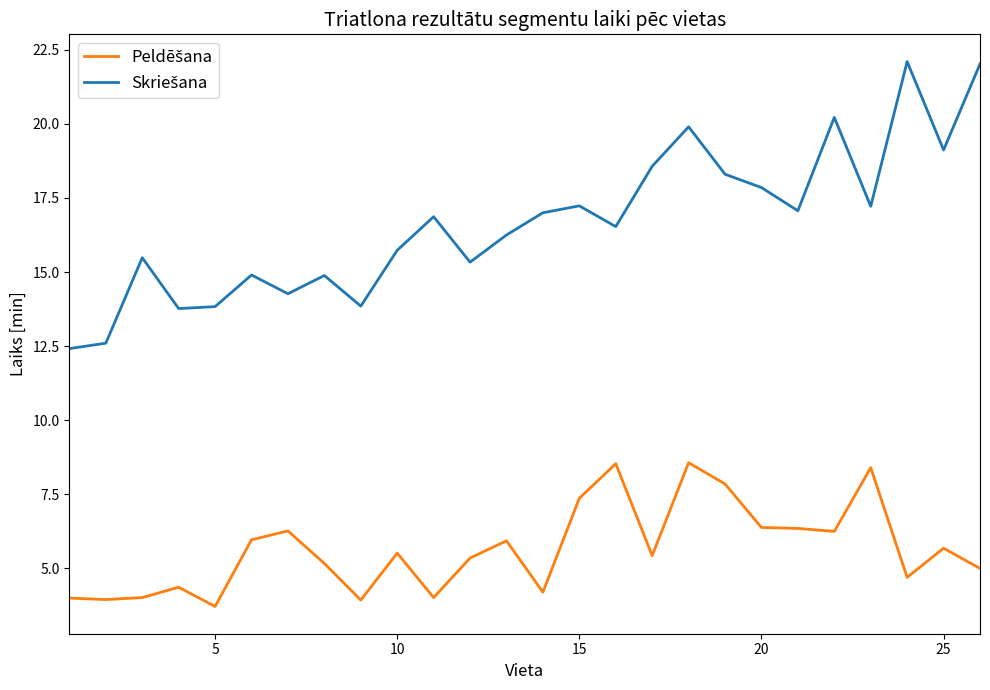

What is the greatest value displayed?

22.1